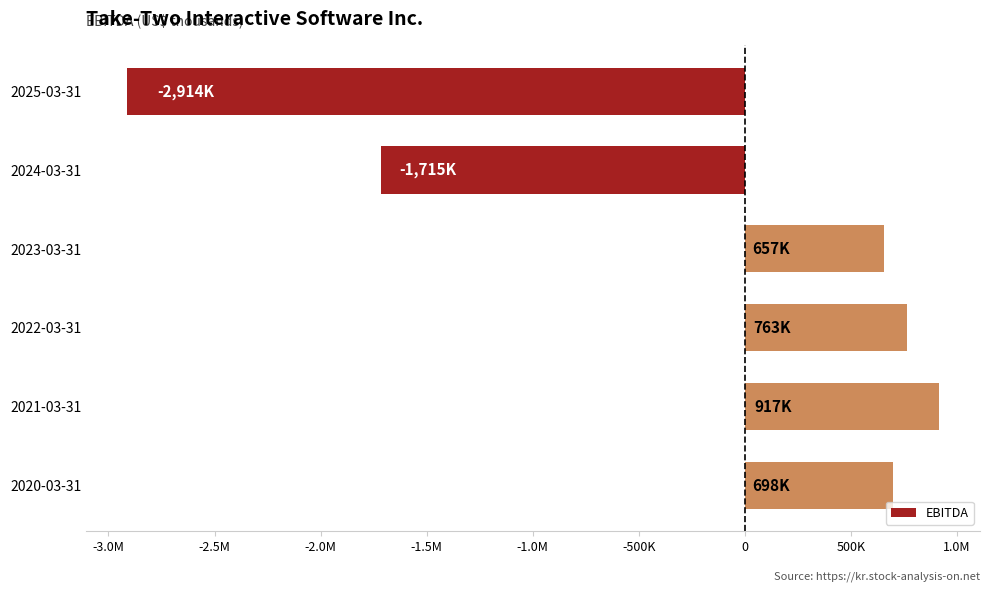

Does the chart contain any negative values?

Yes